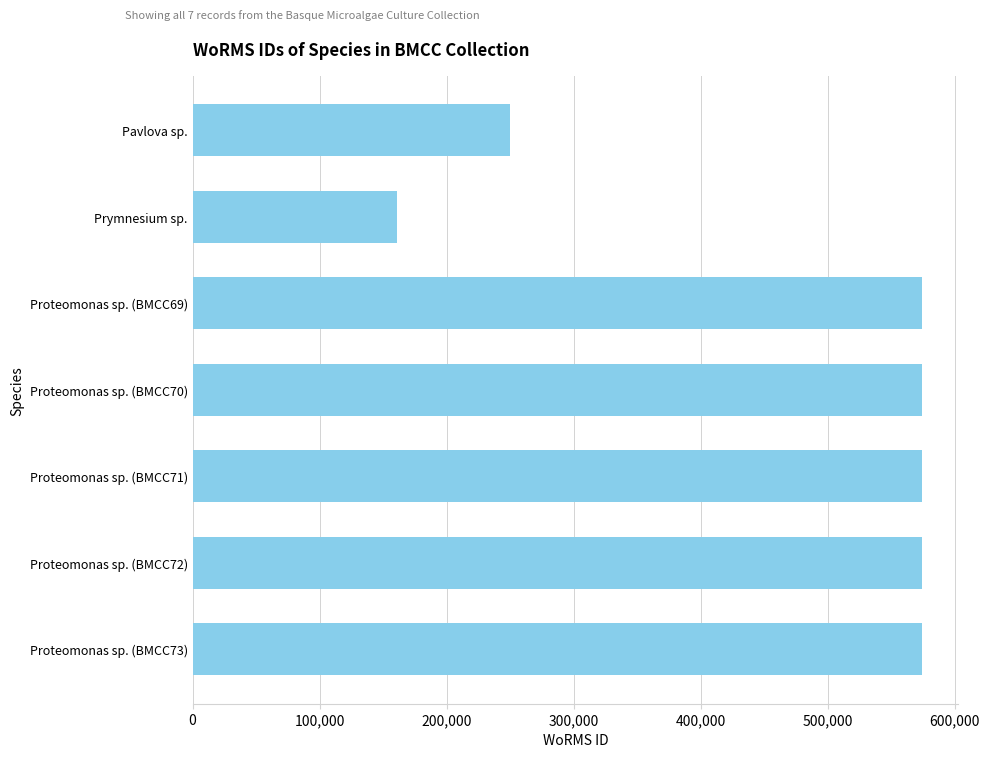

What is the ratio of the value at Proteomonas sp. (BMCC69) to the value at Proteomonas sp. (BMCC70)?

1.0